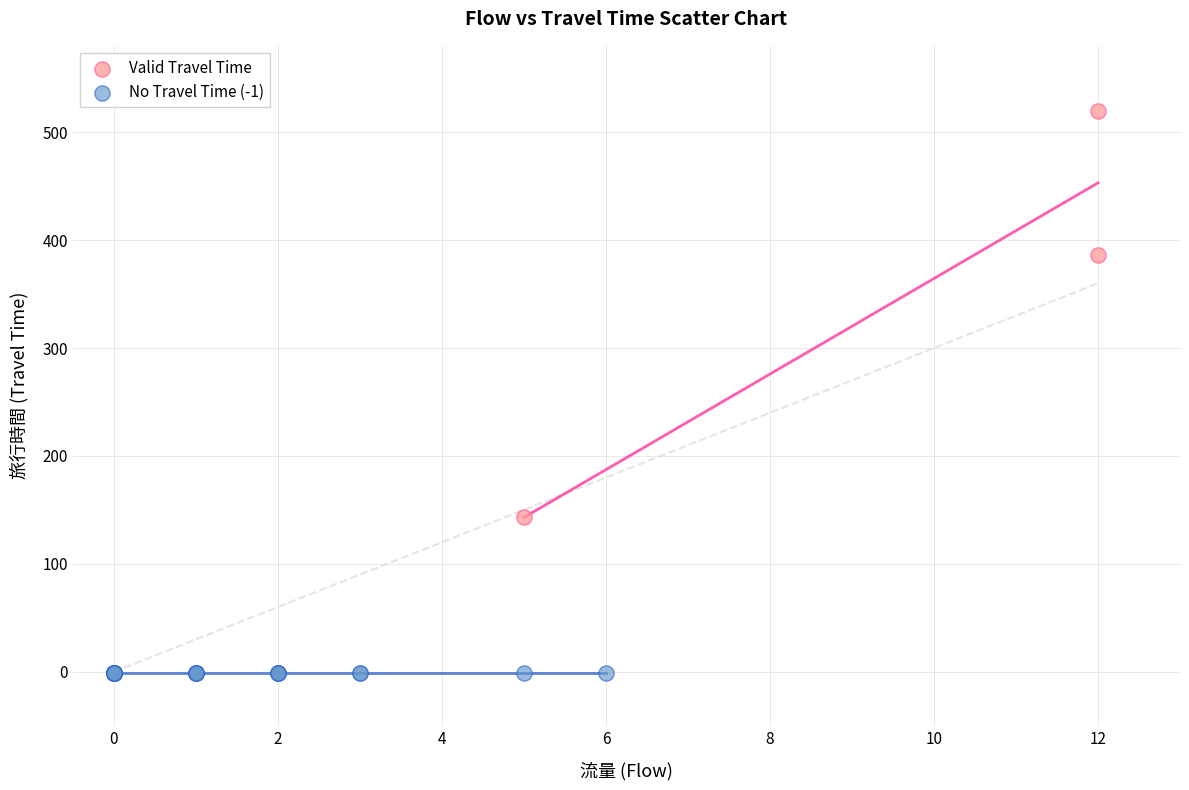

What are all the series names shown in the legend?

Valid Travel Time, No Travel Time (-1)